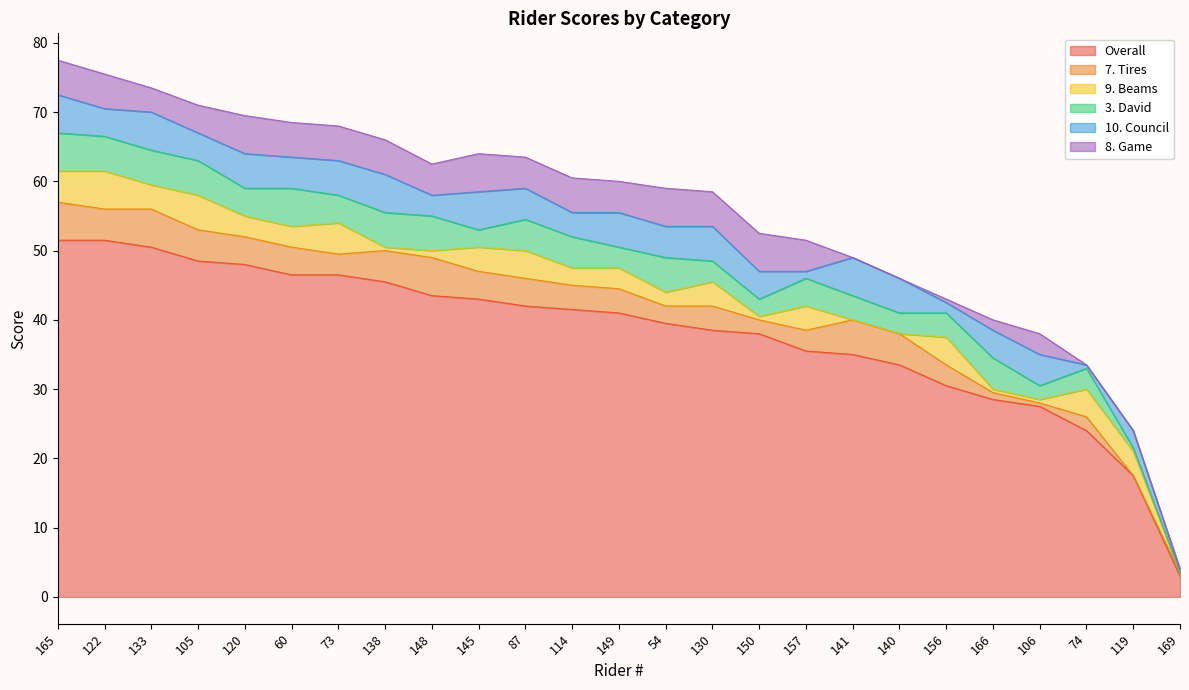

How many values in the 8. Game series are below 4?

9